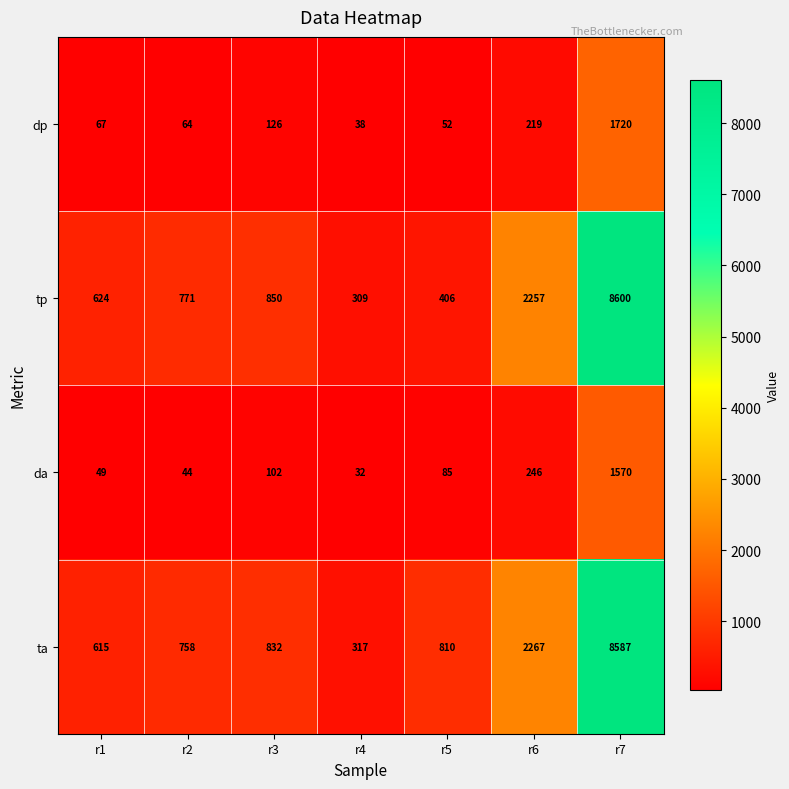

What is the difference between the second highest and second lowest values in the da series?

202